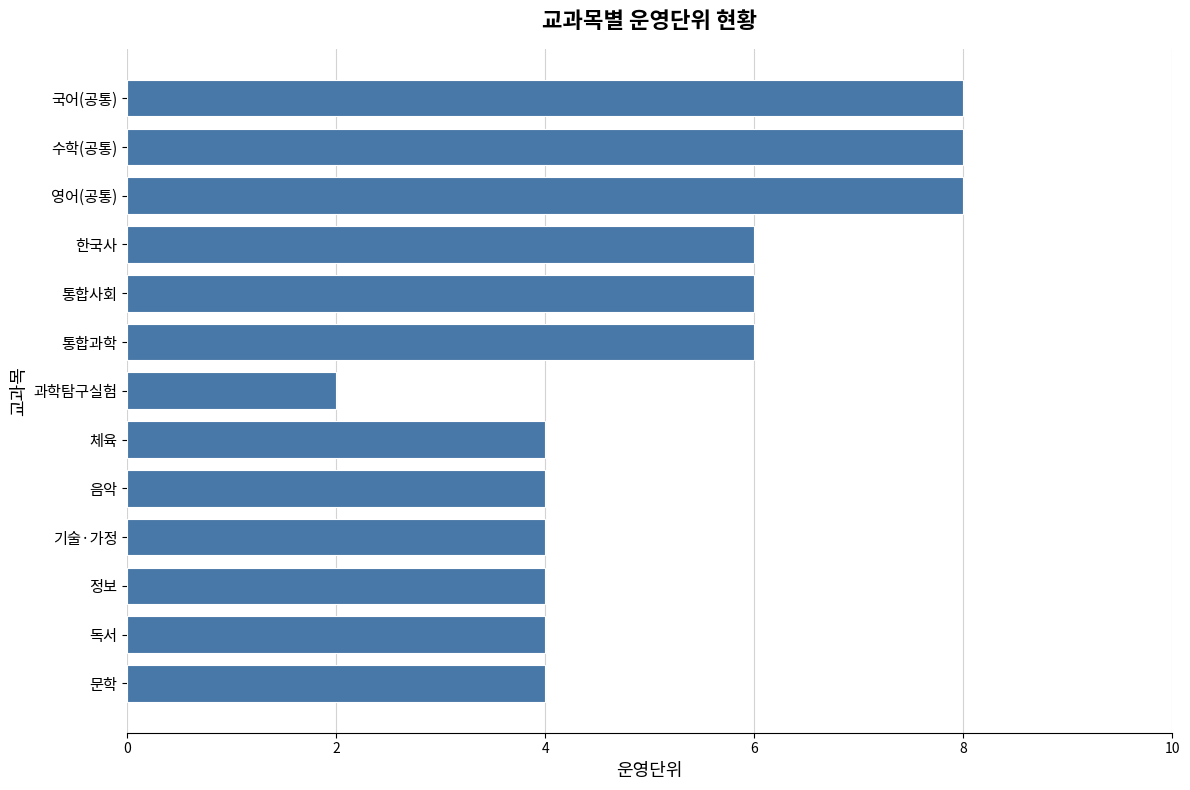

True or false: the data shows 6 at 통합사회.

True